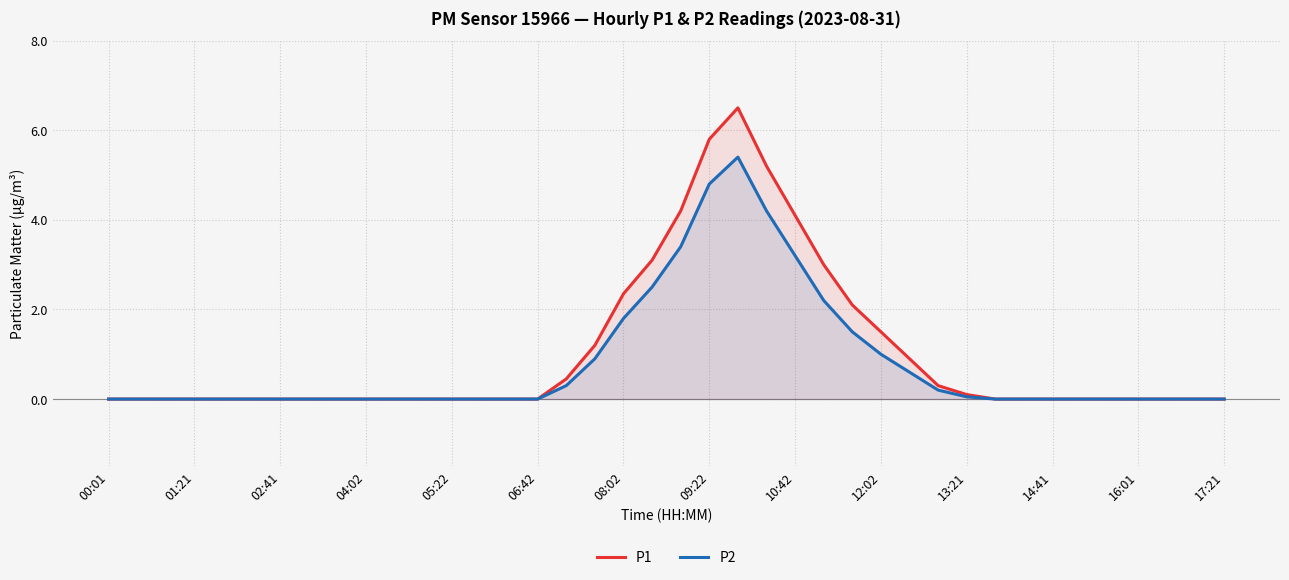

List the series in order of their overall mean, lowest first.

P2, P1